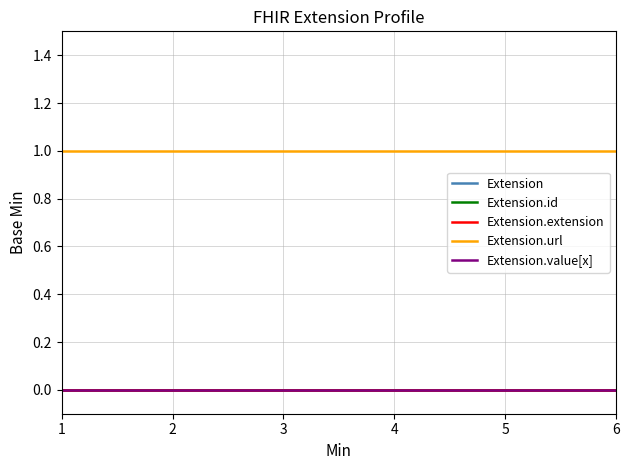

Does the chart display data point markers on the line(s)?

No